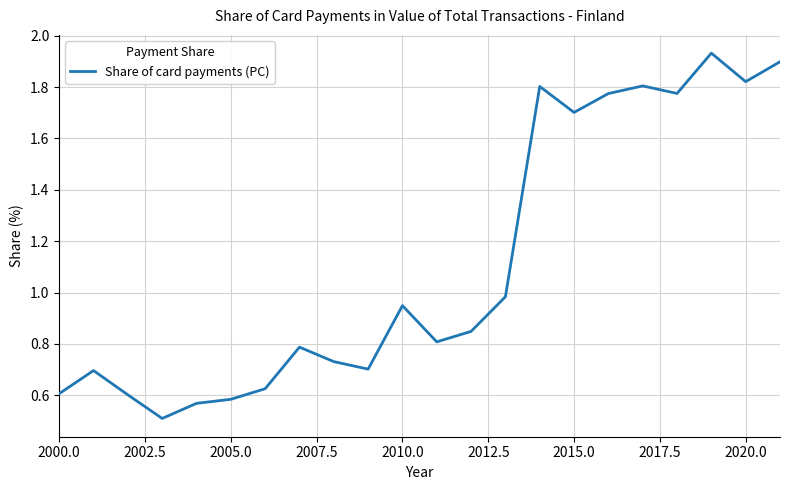

What is the average value?

1.1